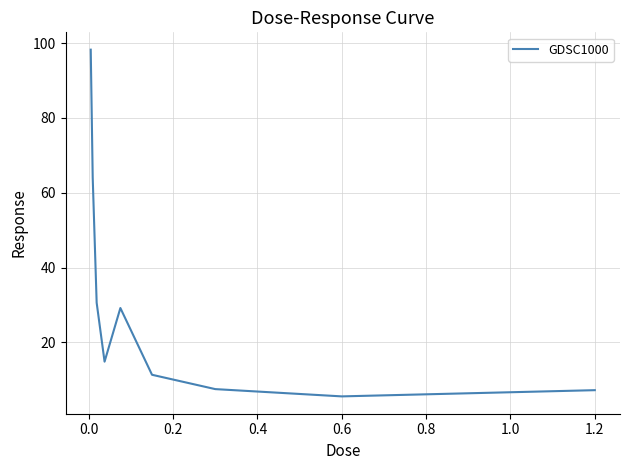

What is the difference between the second highest and second lowest values?

56.8